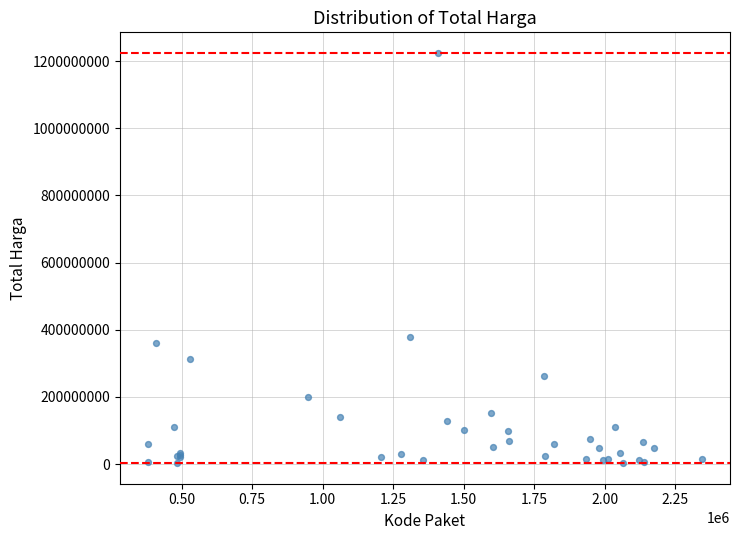

What Y value in the scatter plot is closest to 613538875?

379075000